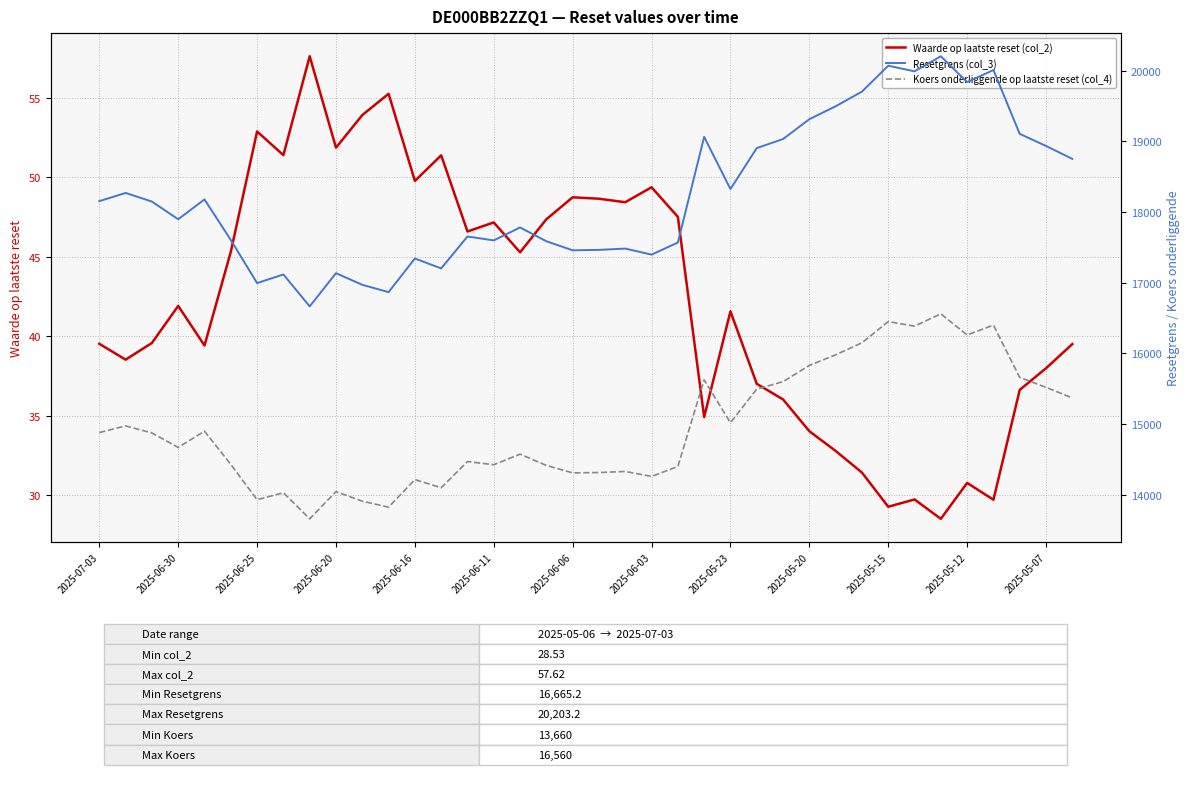

Where does the Waarde op laatste reset (col_2) series first go above 41?

2025-06-30